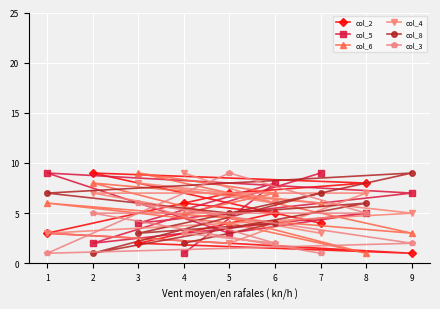

Reading left to right, what are all the values shown in this chart?

col_2: 1=3	2=9	3=2	4=6	5=7	6=5	7=4	8=8	9=1
col_5: 1=9	2=2	3=4	4=1	5=3	6=8	7=9	8=5	9=7
col_6: 1=6	2=8	3=9	4=5	5=4	6=7	7=6	8=1	9=3
col_4: 1=3	2=7	3=8	4=9	5=2	6=6	7=3	8=7	9=5
col_8: 1=7	2=1	3=3	4=2	5=5	6=4	7=7	8=6	9=9
col_3: 1=1	2=5	3=6	4=3	5=9	6=2	7=1	8=5	9=2